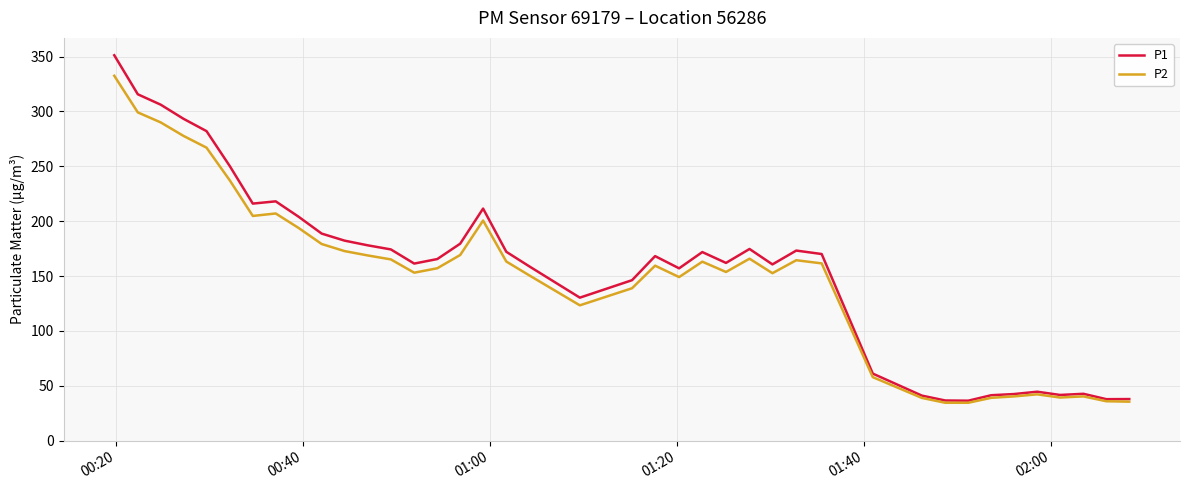

List the series in order of their peak value, lowest first.

P2, P1